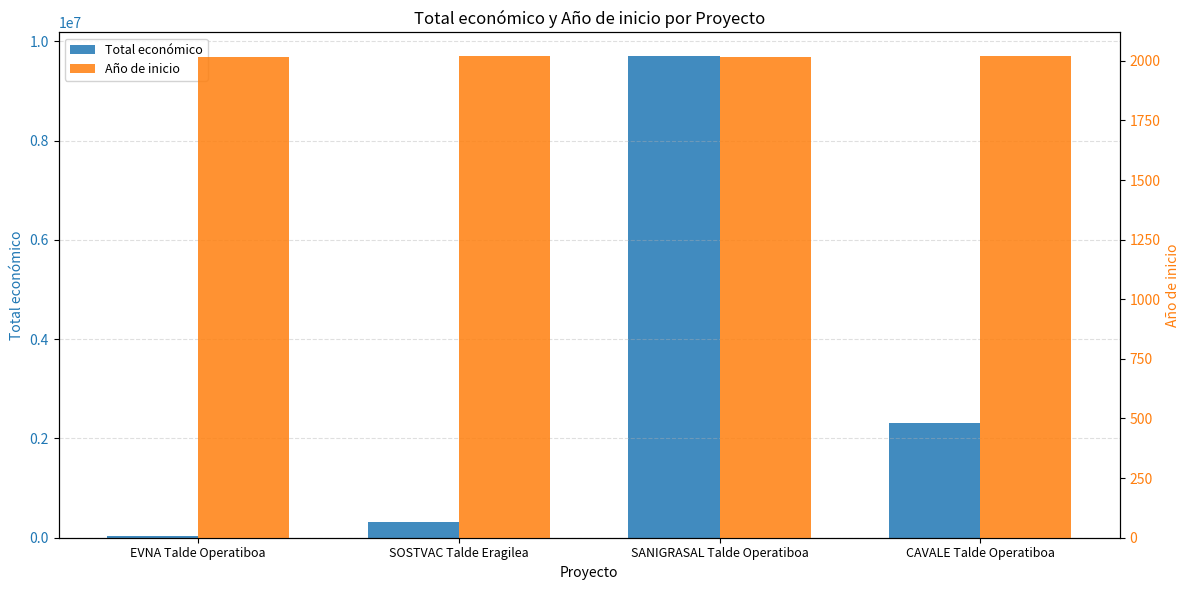

What is the spread (max minus min) of values at SANIGRASAL Talde Operatiboa?

9693268